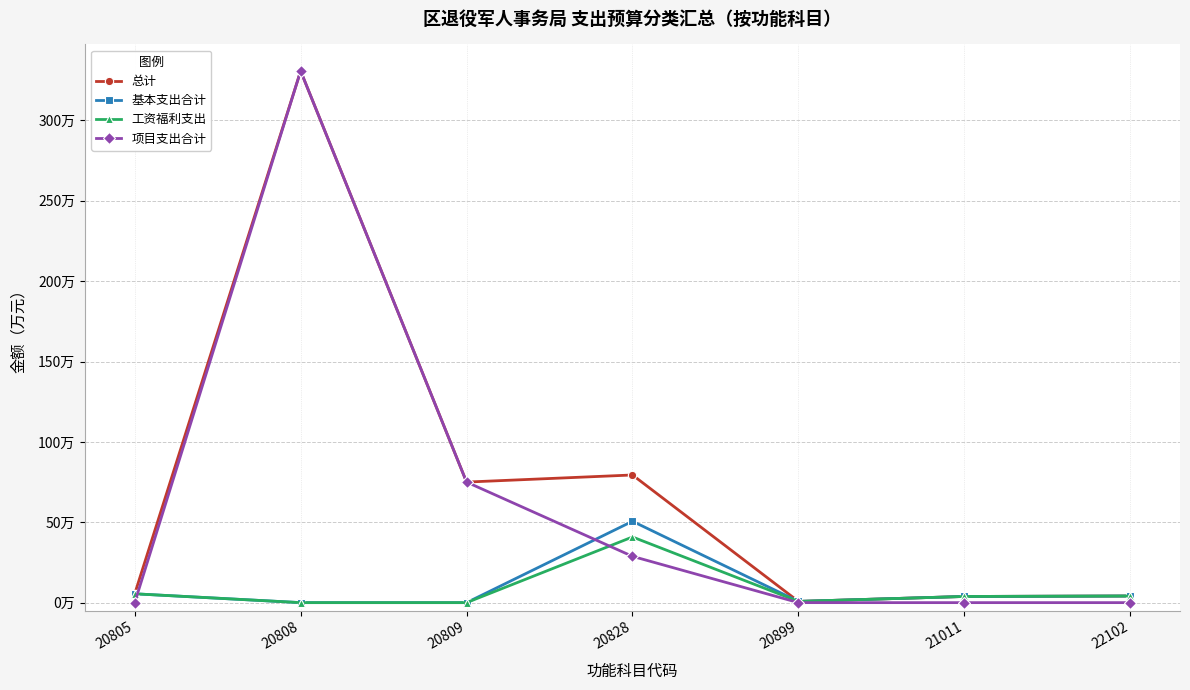

What is the difference between the maximum and minimum values in the 总计 series?

330.0